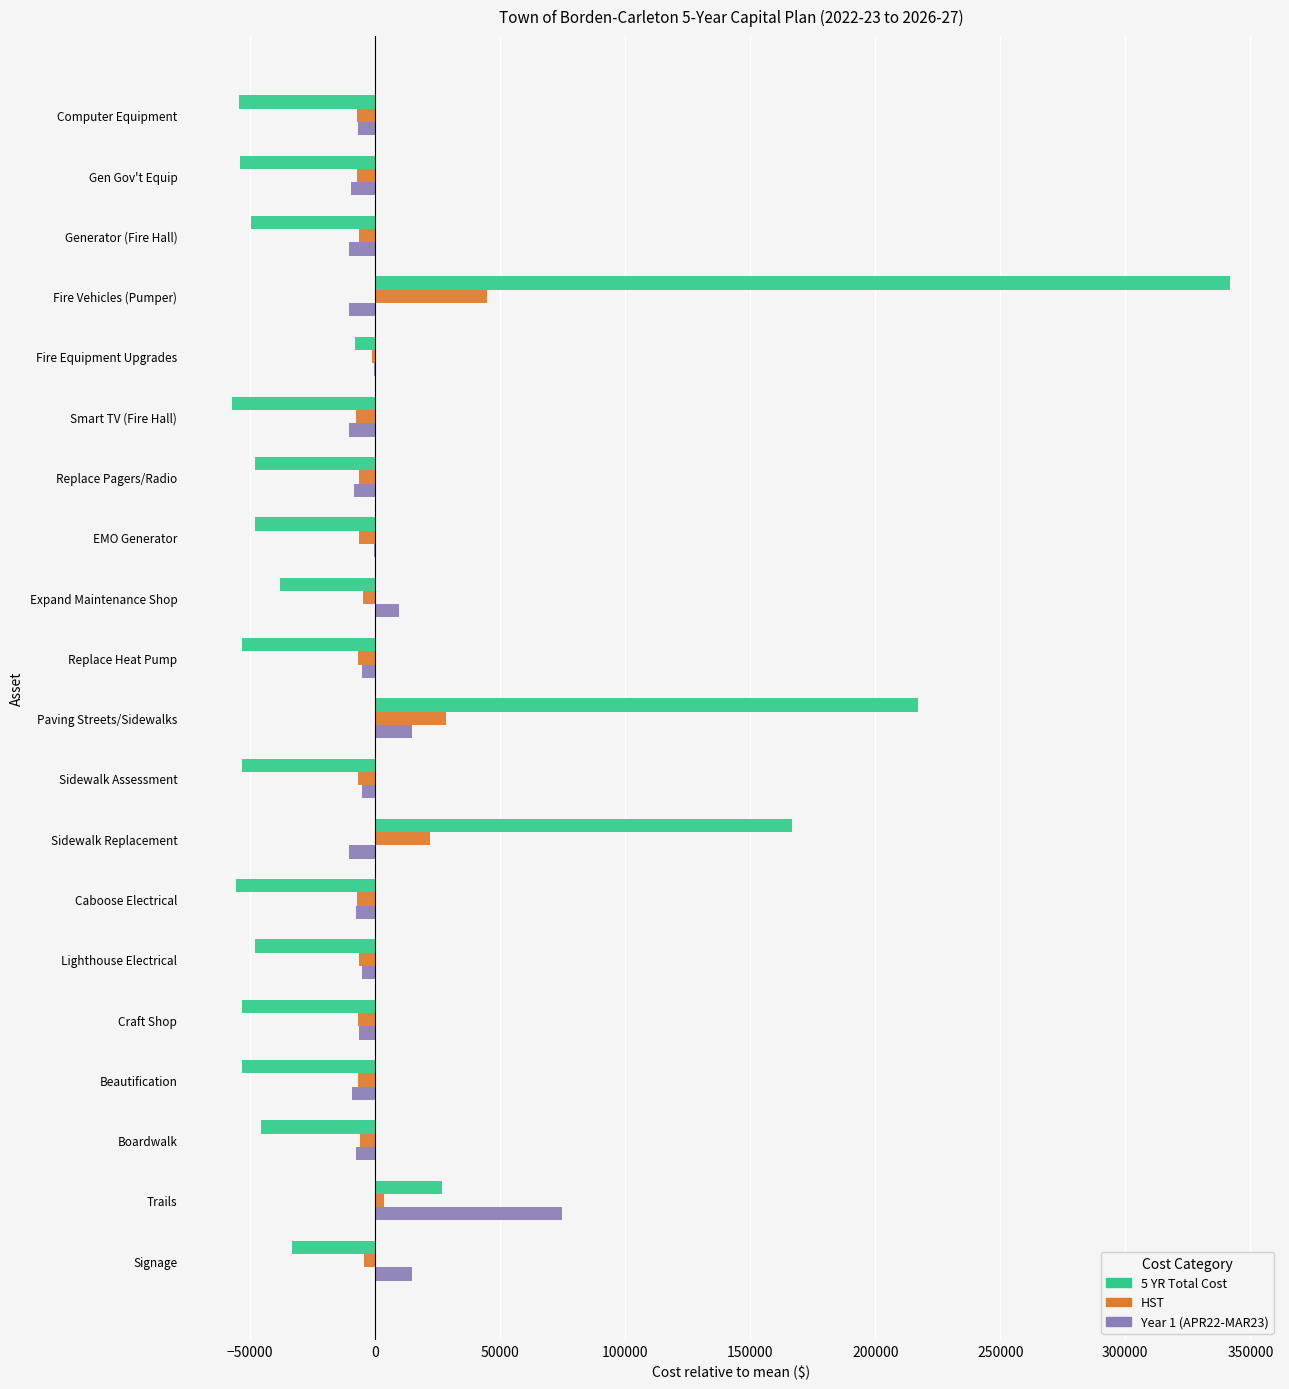

Is the value of Year 1 (APR22-MAR23) at Replace Pagers/Radio greater than the value of 5 YR Total Cost at Trails?

No